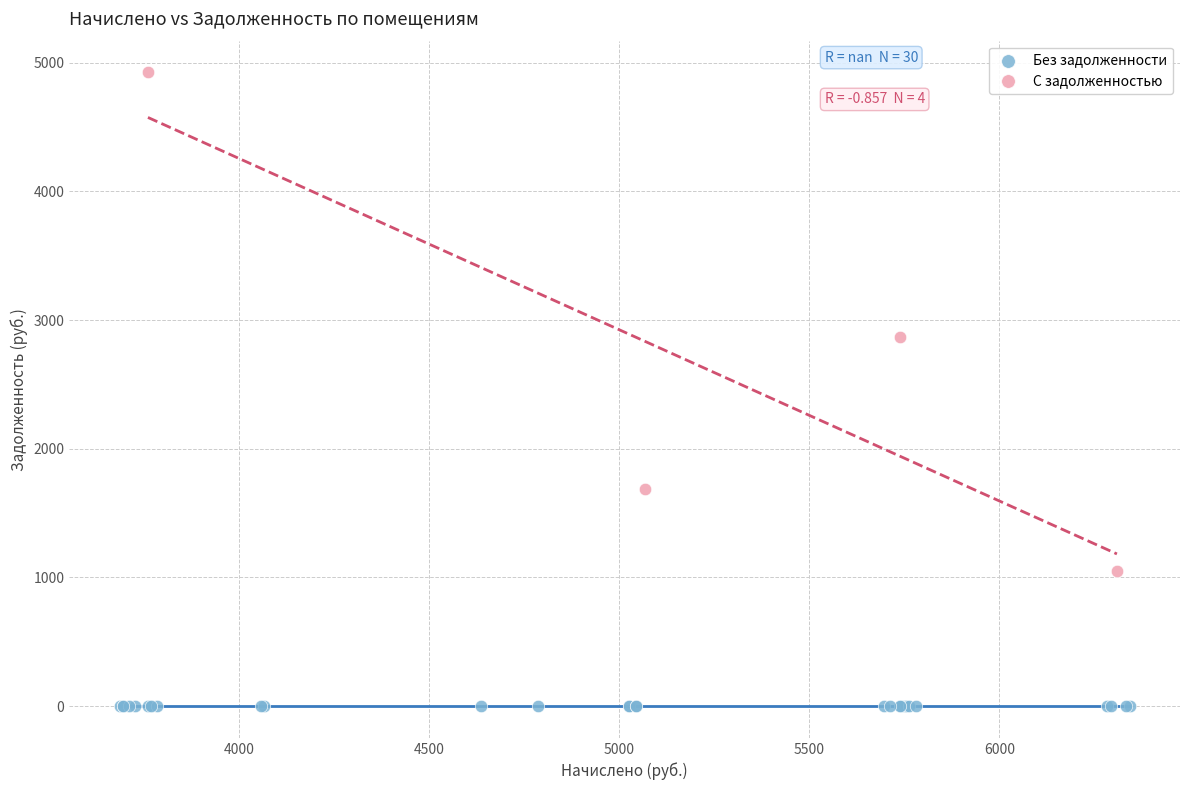

Which series reaches the minimum Y coordinate?

Без задолженности